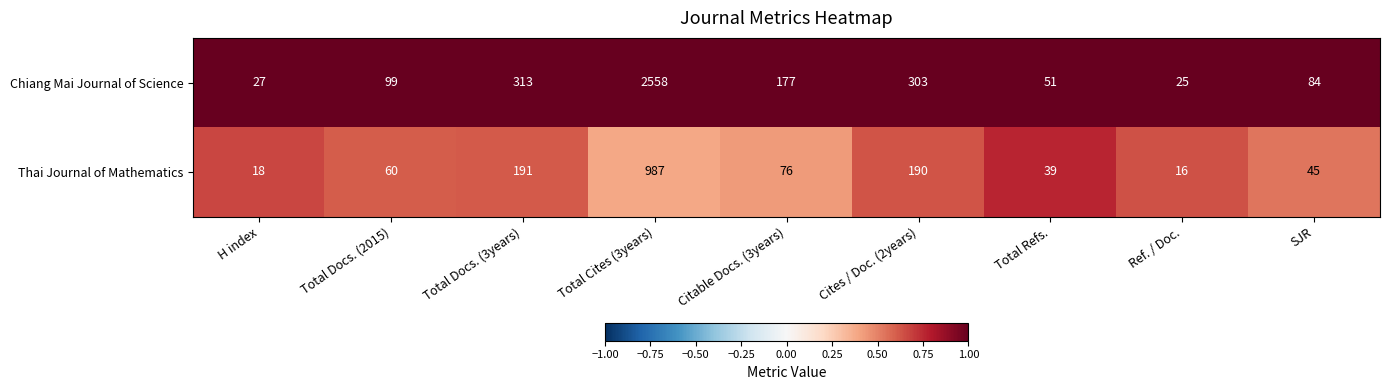

How many distinct data groups are displayed?

2